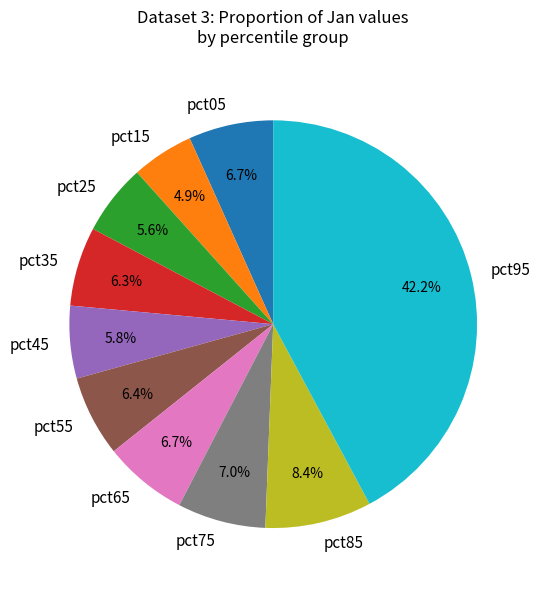

Count the number of slices in the pie.

10